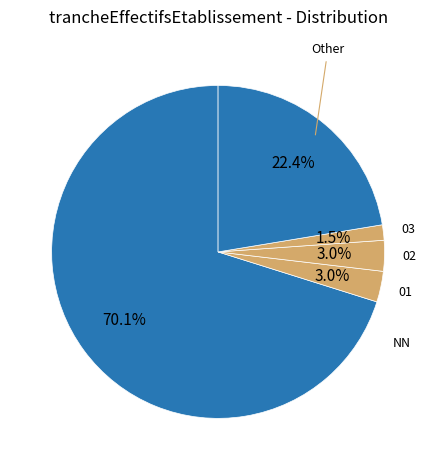

How many slices are in this pie chart?

5